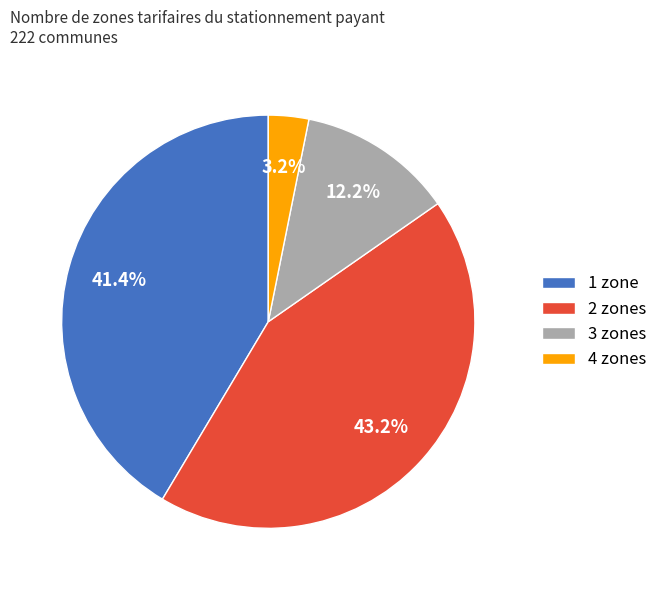

Which has a higher value, 3 zones or 2 zones?

2 zones